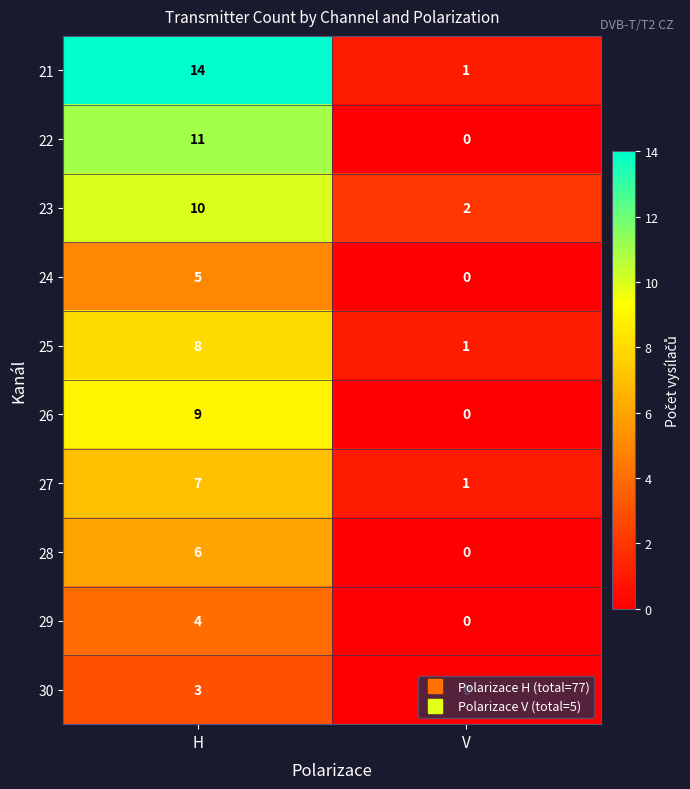

Rank the categories by 27 value from lowest to highest.

V, H